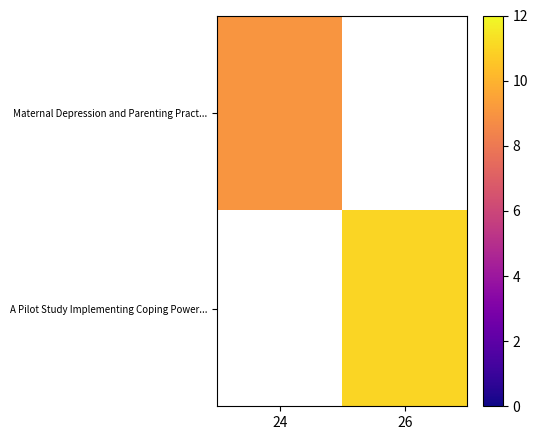

Read the A Pilot Study Implementing Coping Power... value at 26.

11.0